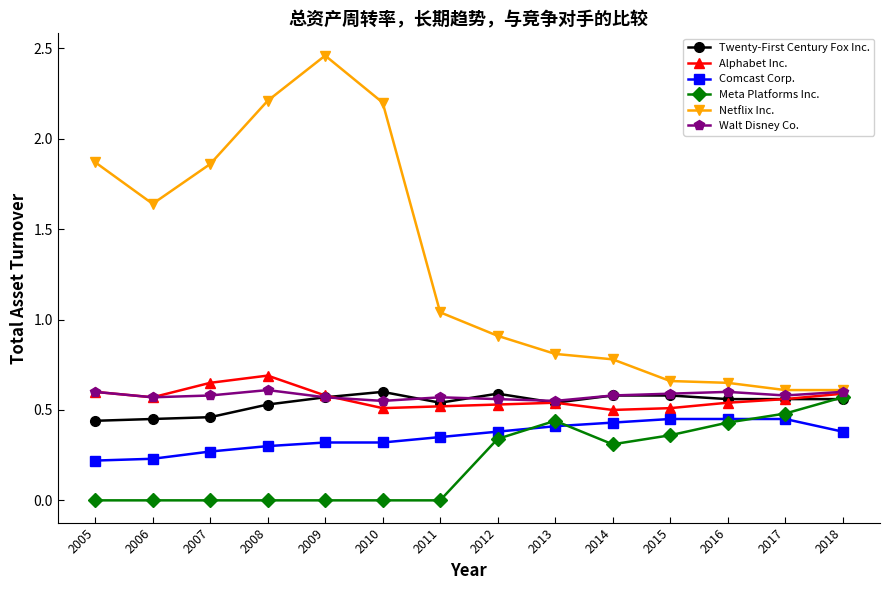

What is the total value across all series at 2006?

3.5